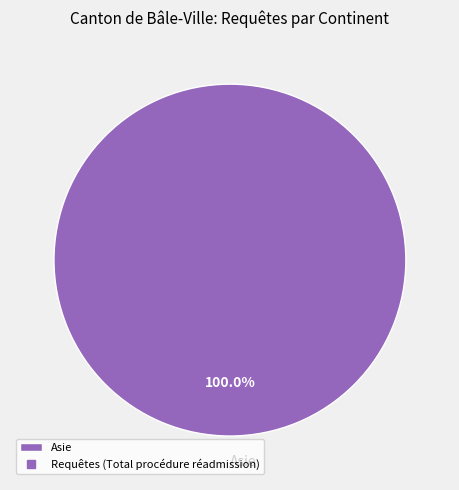

Which slice represents more than half of the pie?

Asie